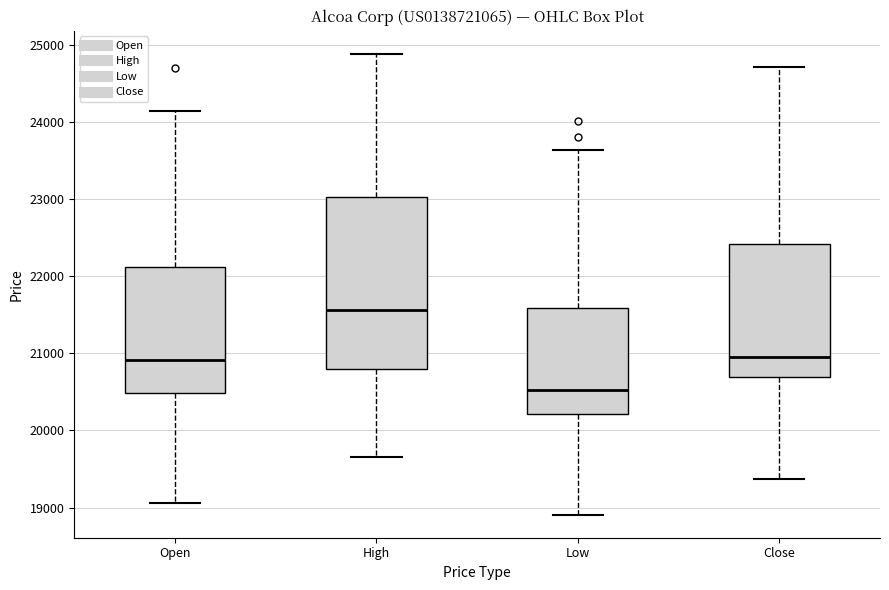

Comparing the boxes themselves (not the whiskers), which one is the tallest?

High